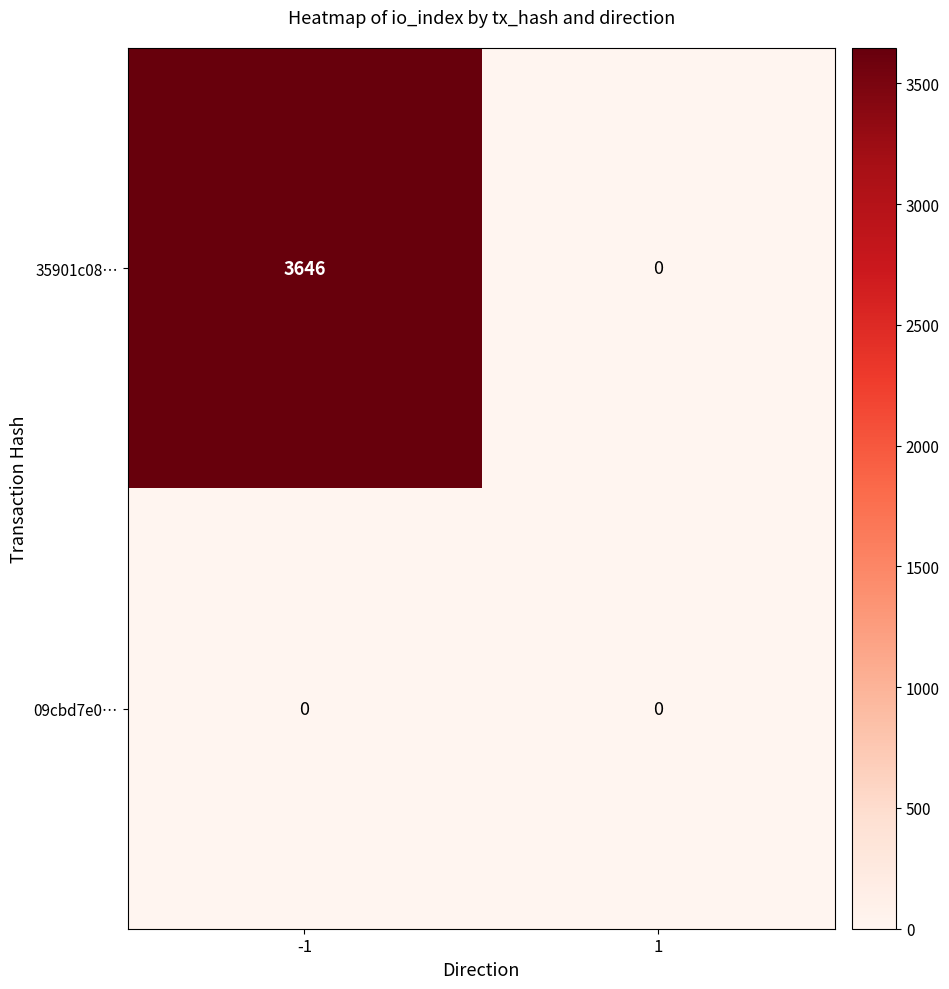

How many series are shown in this chart?

2